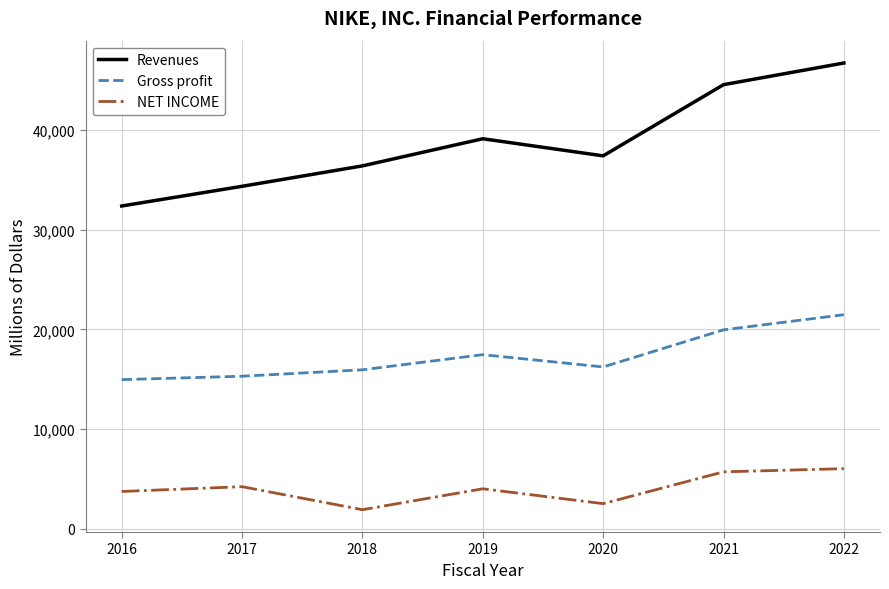

At which label does Revenues first exceed 37403?

2019